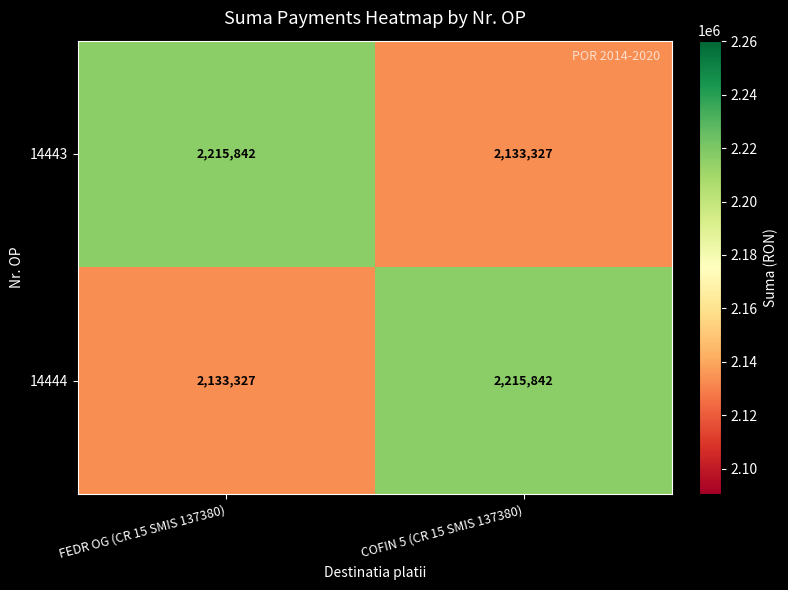

What is the maximum value shown in the chart?

2215842